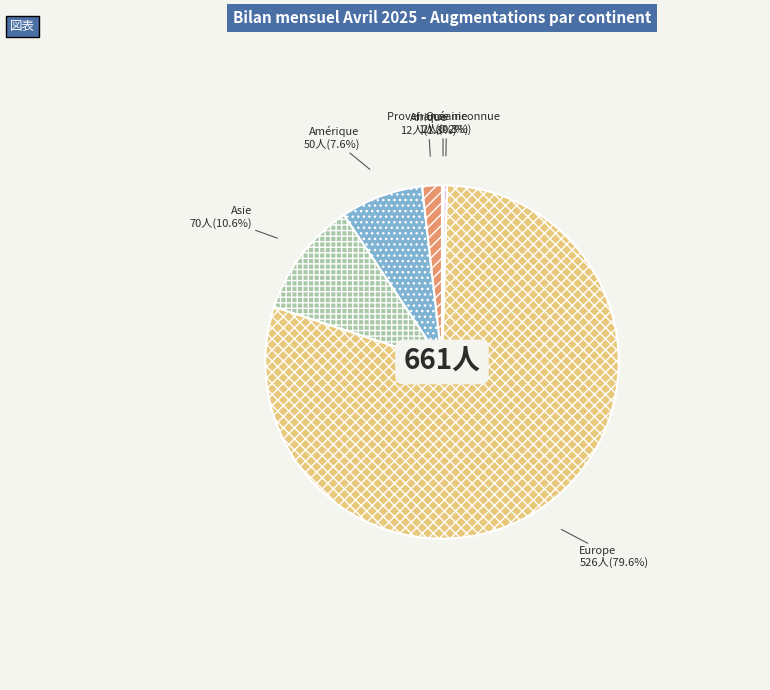

To the nearest percent, what is the combined percentage of Europe and Océanie?

80%